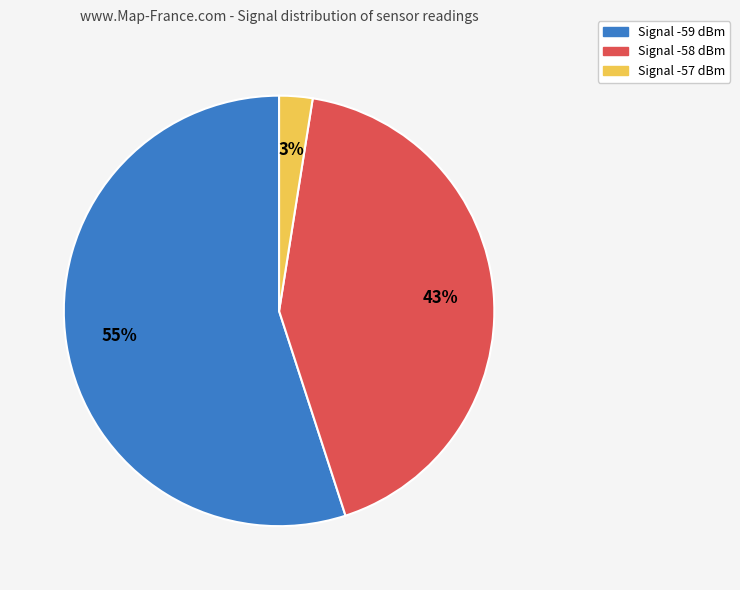

To the nearest percent, what is the average slice percentage?

33%